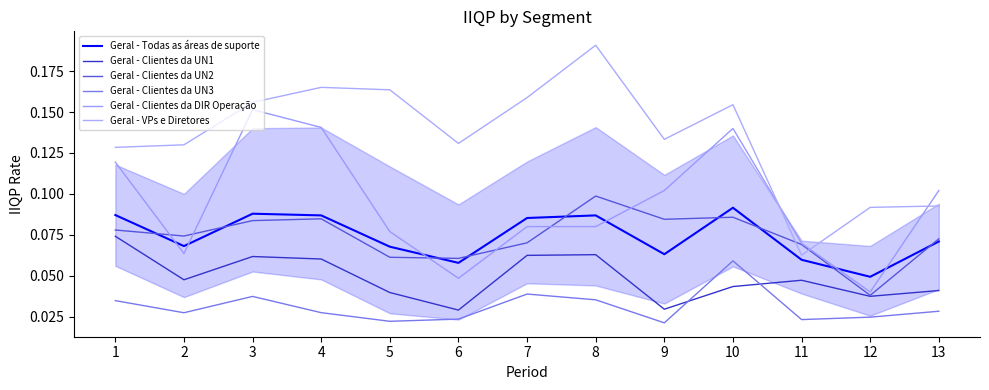

The value of Geral - Clientes da DIR Operação at 8 is 0.1. True or false?

False